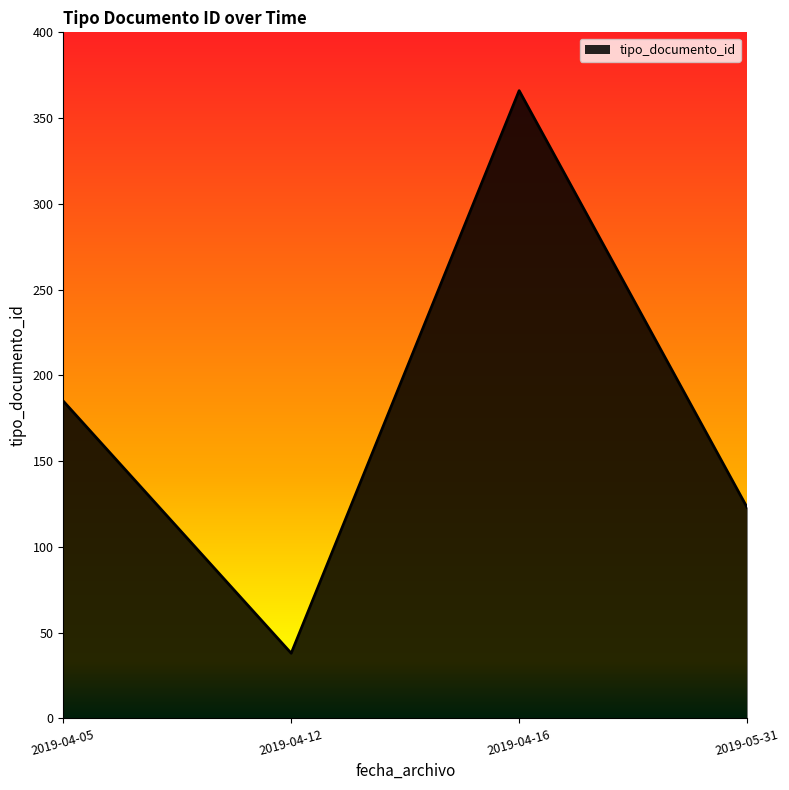

True or false: the data shows 13 at 2019-04-12.

False